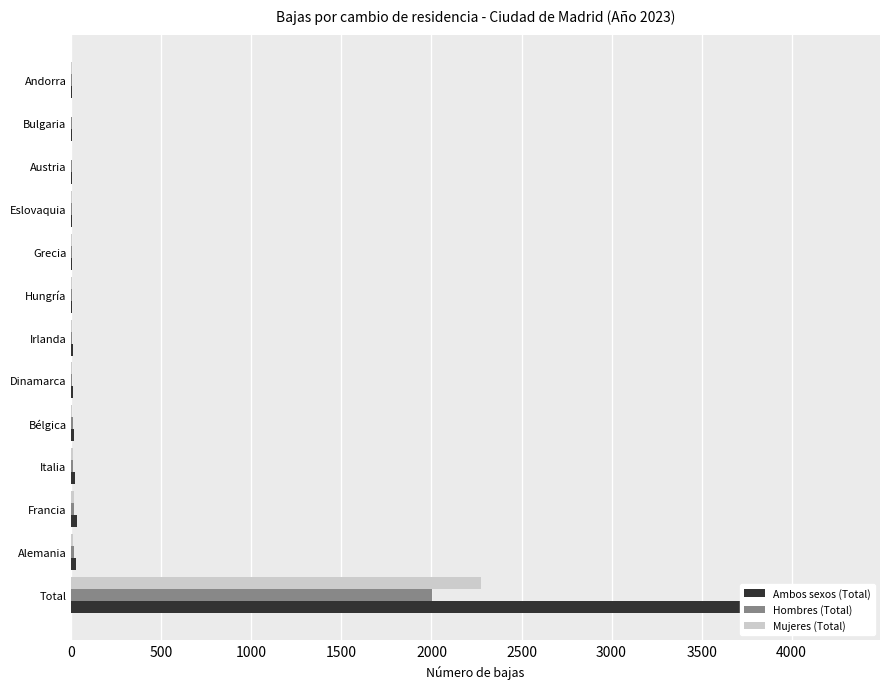

Between Irlanda and Grecia, which series saw the biggest shift?

Ambos sexos (Total)